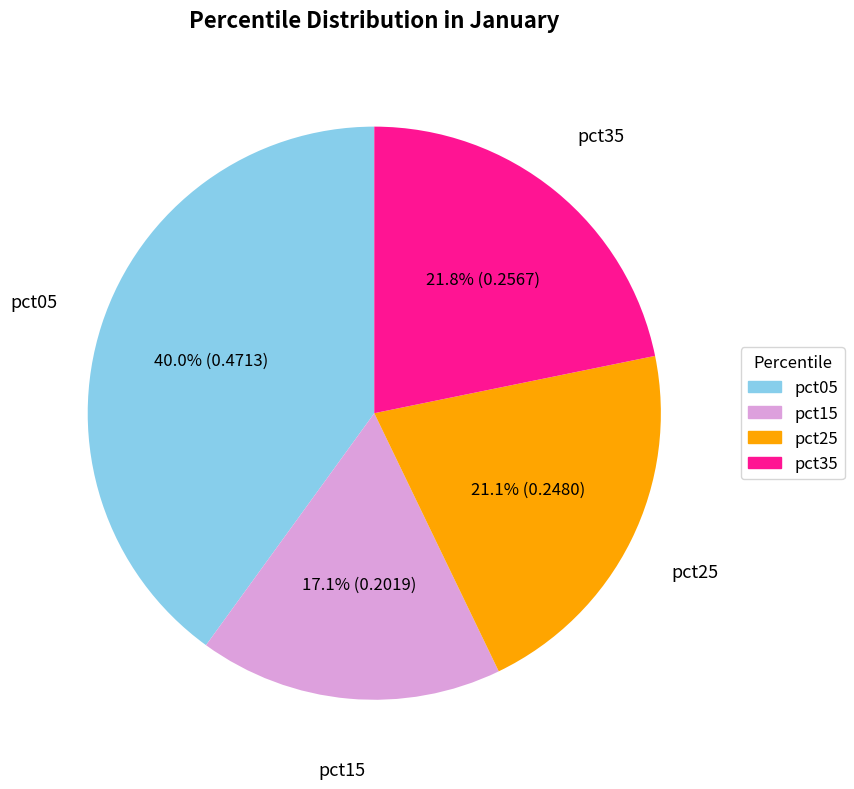

What is the largest slice in the pie chart?

pct05